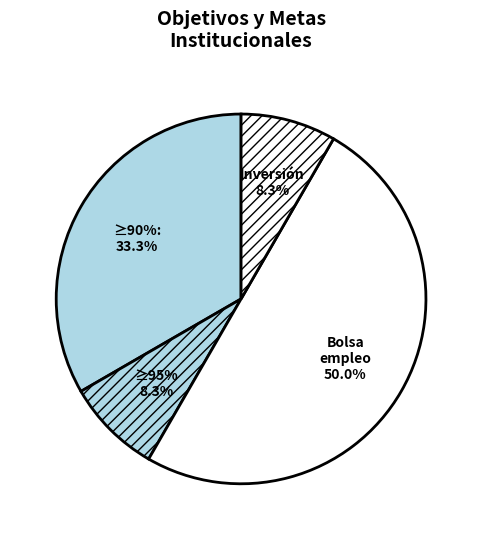

Is it true that Objetivo 9 is 6% of the pie?

False